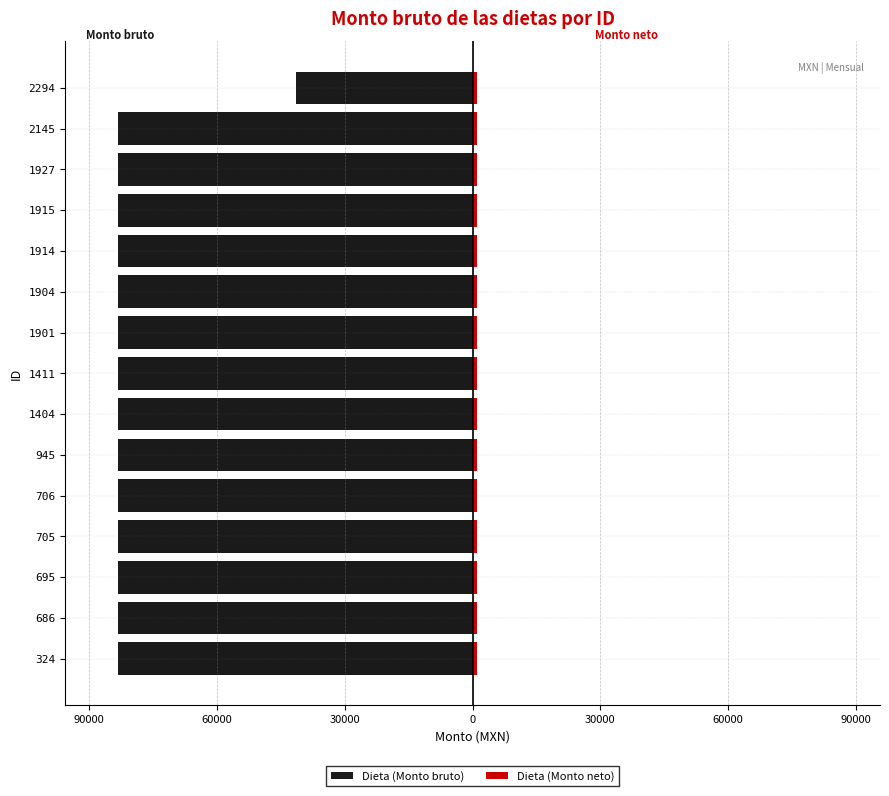

How many groups of bars are there?

15